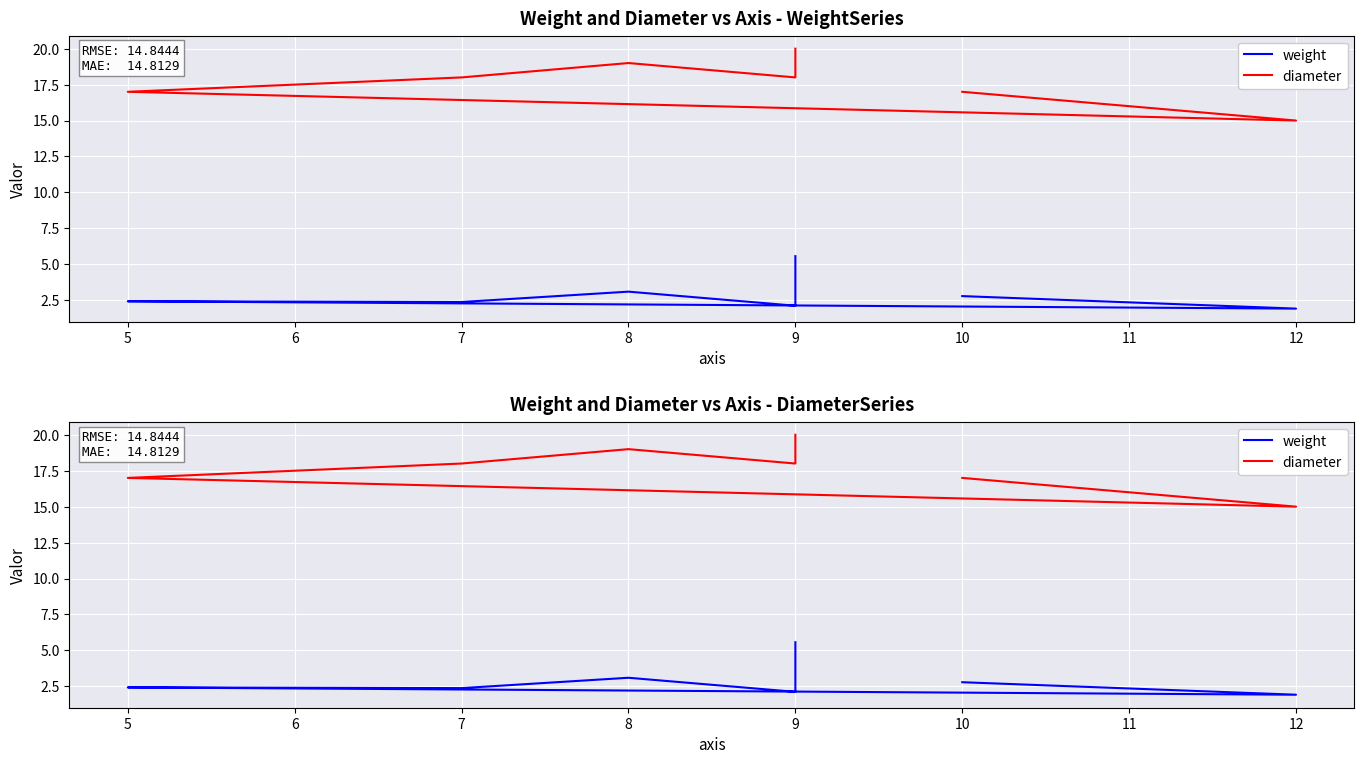

True or false: weight and diameter cross at least once.

False